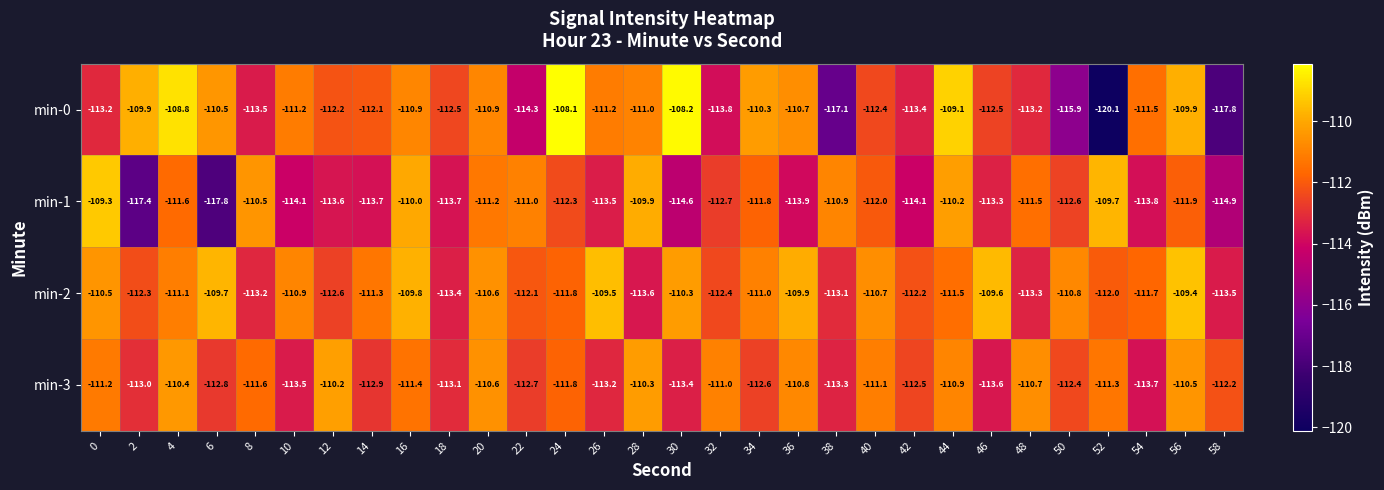

Is it true that min-3 equals -53.6 at 2?

False